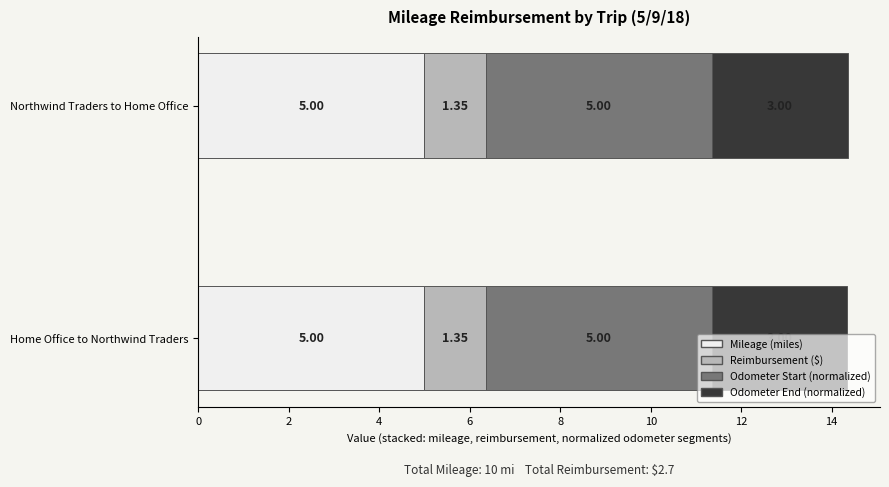

What is the total value across all series at Northwind Traders to Home Office?

14.3